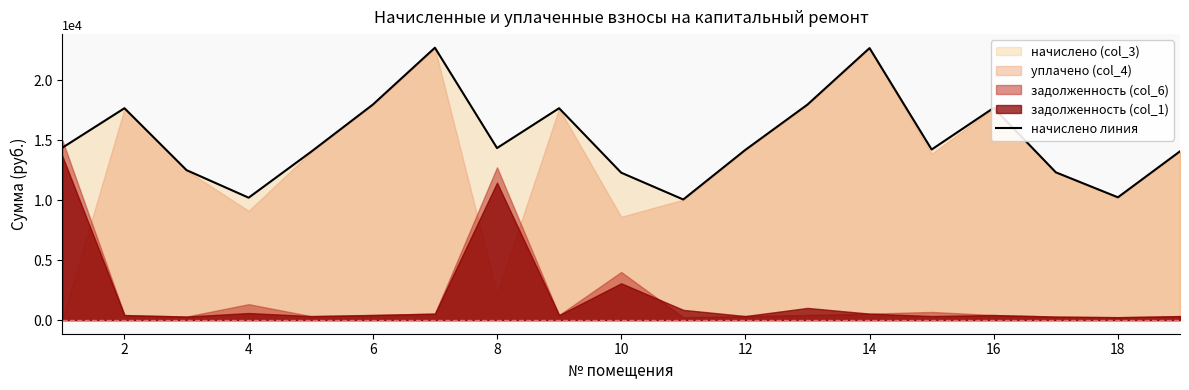

The value of начислено линия at 4 is 10200.8. True or false?

True